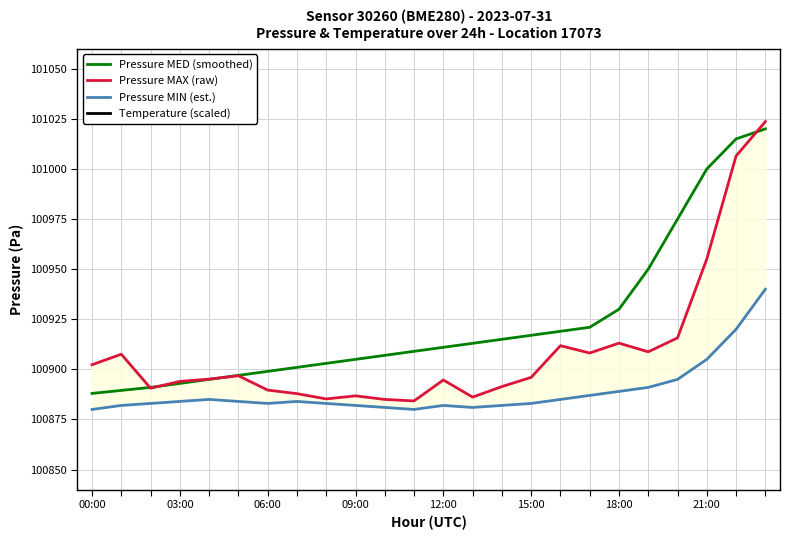

What is the greatest value displayed?

102690.0